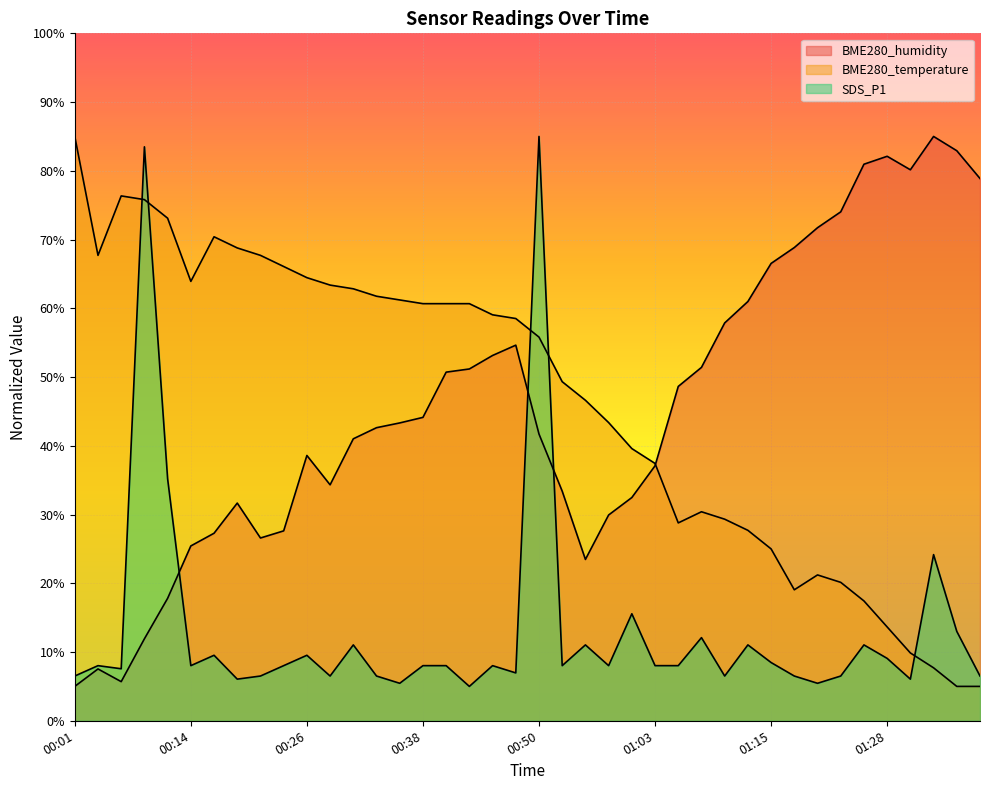

Which category has the highest value across all series?

01:32